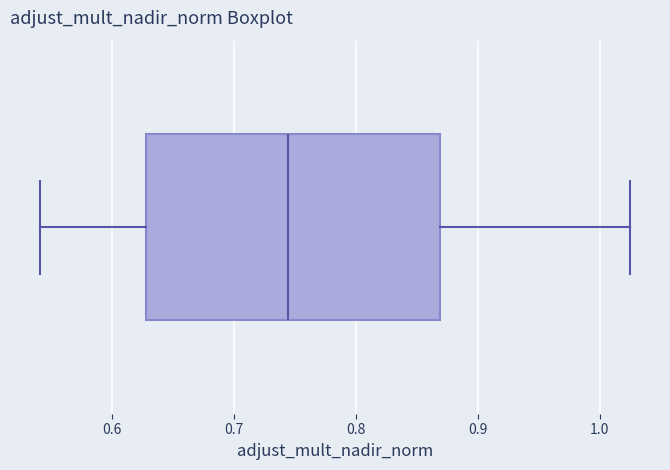

Where does the right whisker of the box end on the x-axis? The values are not printed on the chart, so give them approximately, as read against the axis.

1.03